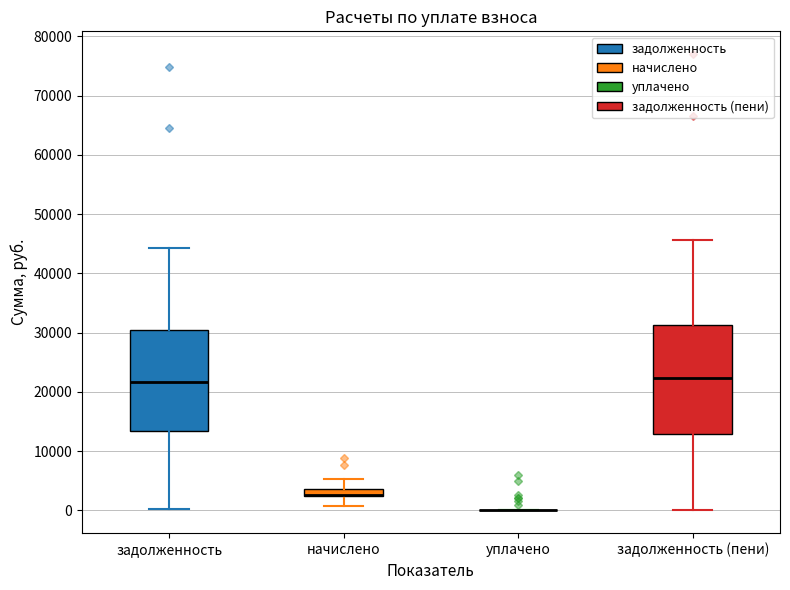

Comparing the boxes themselves (not the whiskers), which one is the tallest?

задолженность (пени)